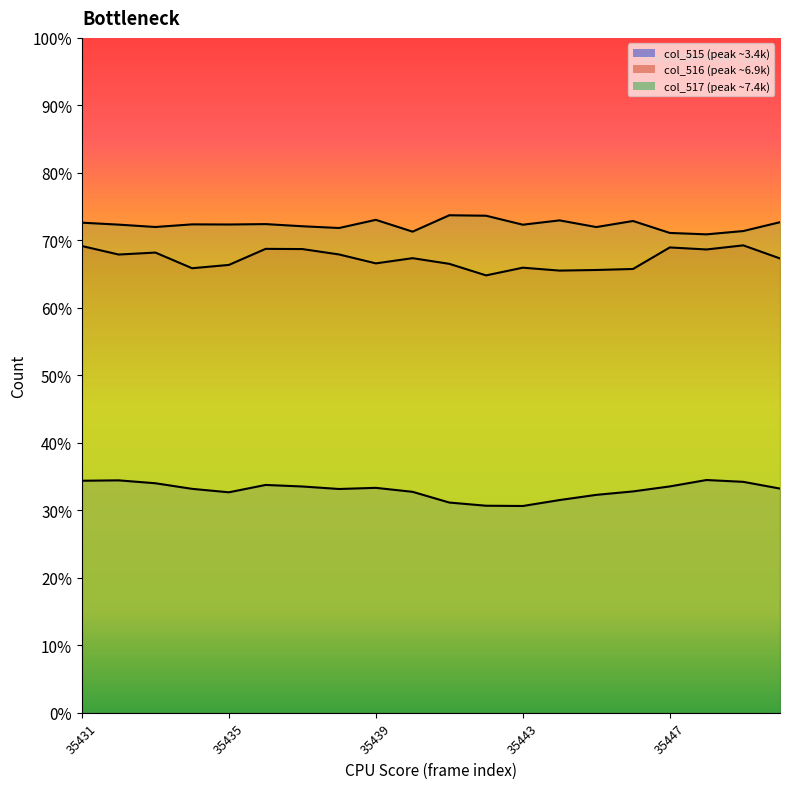

Where is col_516 nearest to the value 6703?

35450